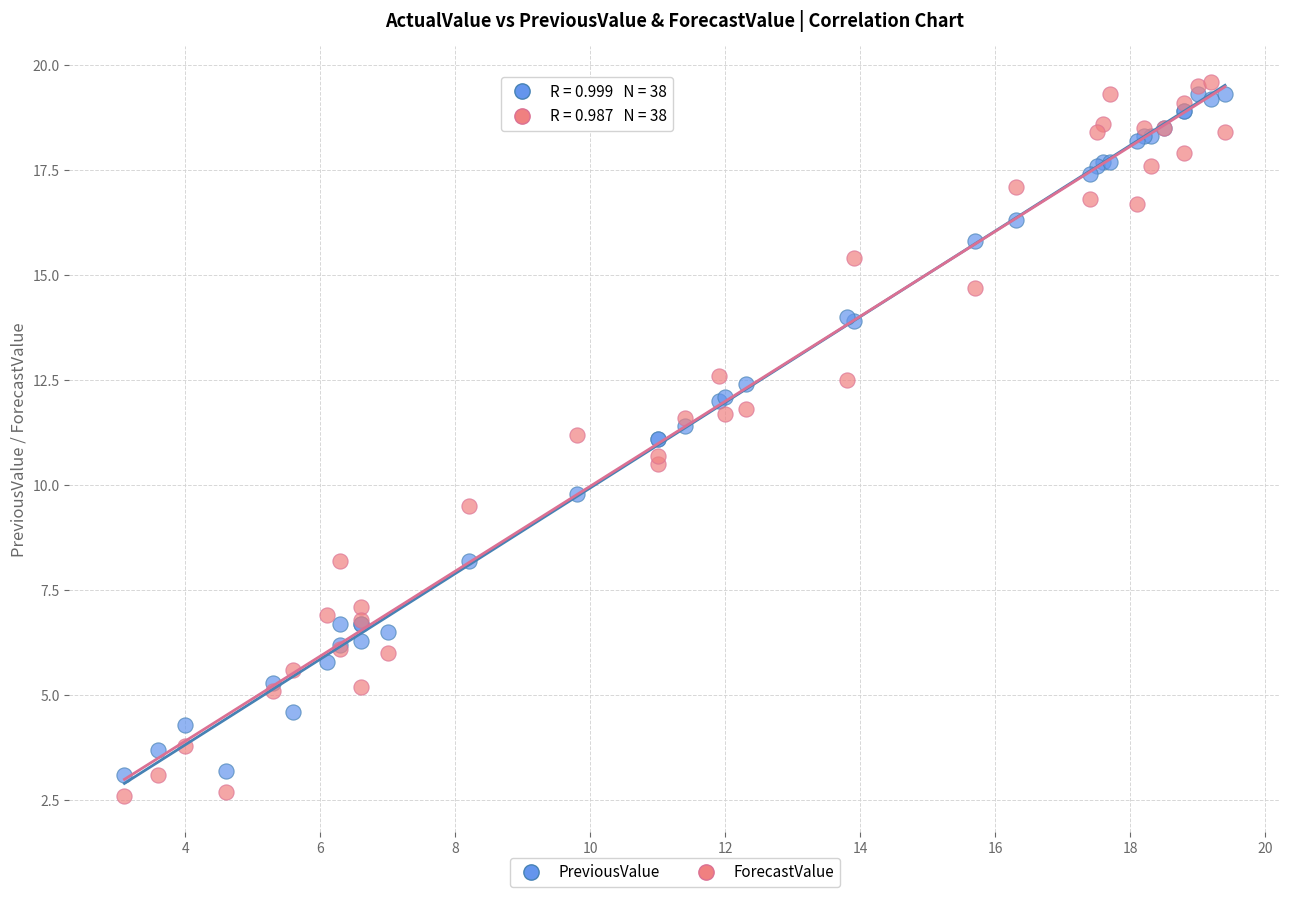

What are all the series names shown in the legend?

PreviousValue, ForecastValue